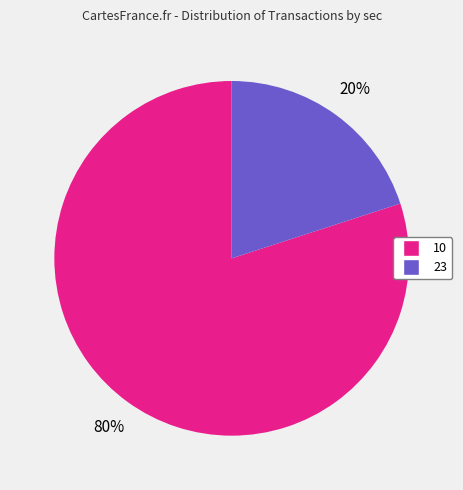

Rank the categories by value from highest to lowest.

10, 23